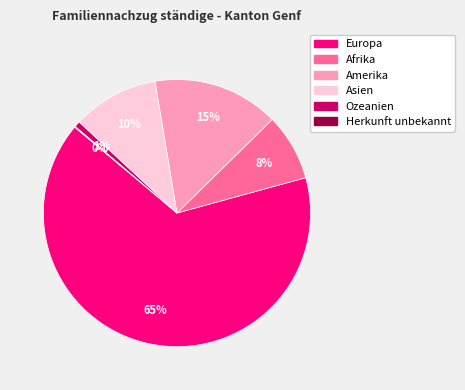

Is there any slice that represents more than half of the pie?

Yes